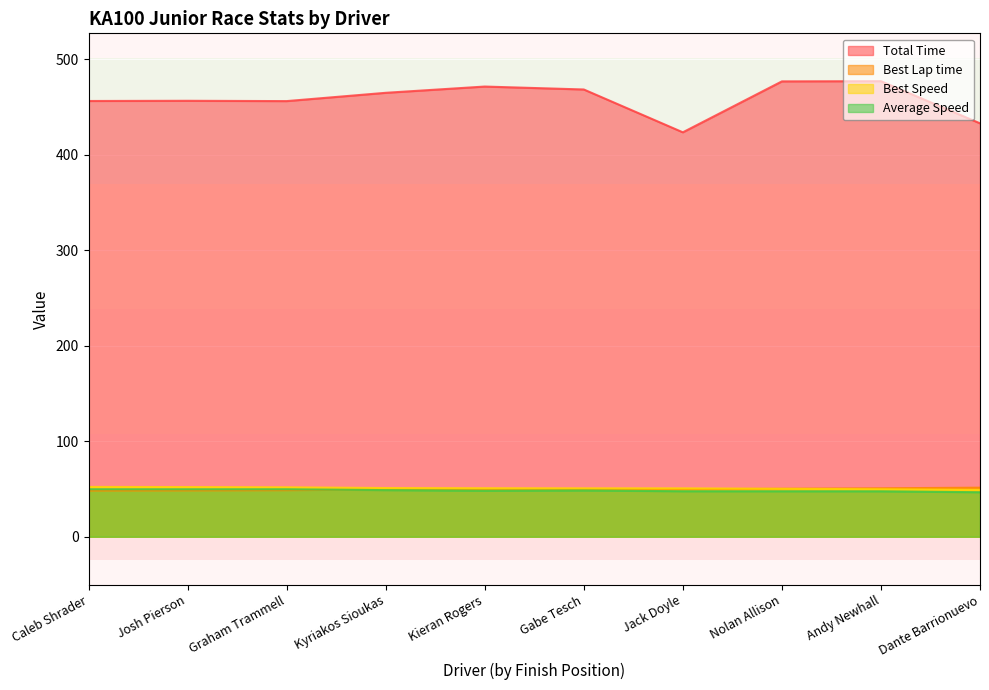

What is the maximum value for Best Lap time?

51.4